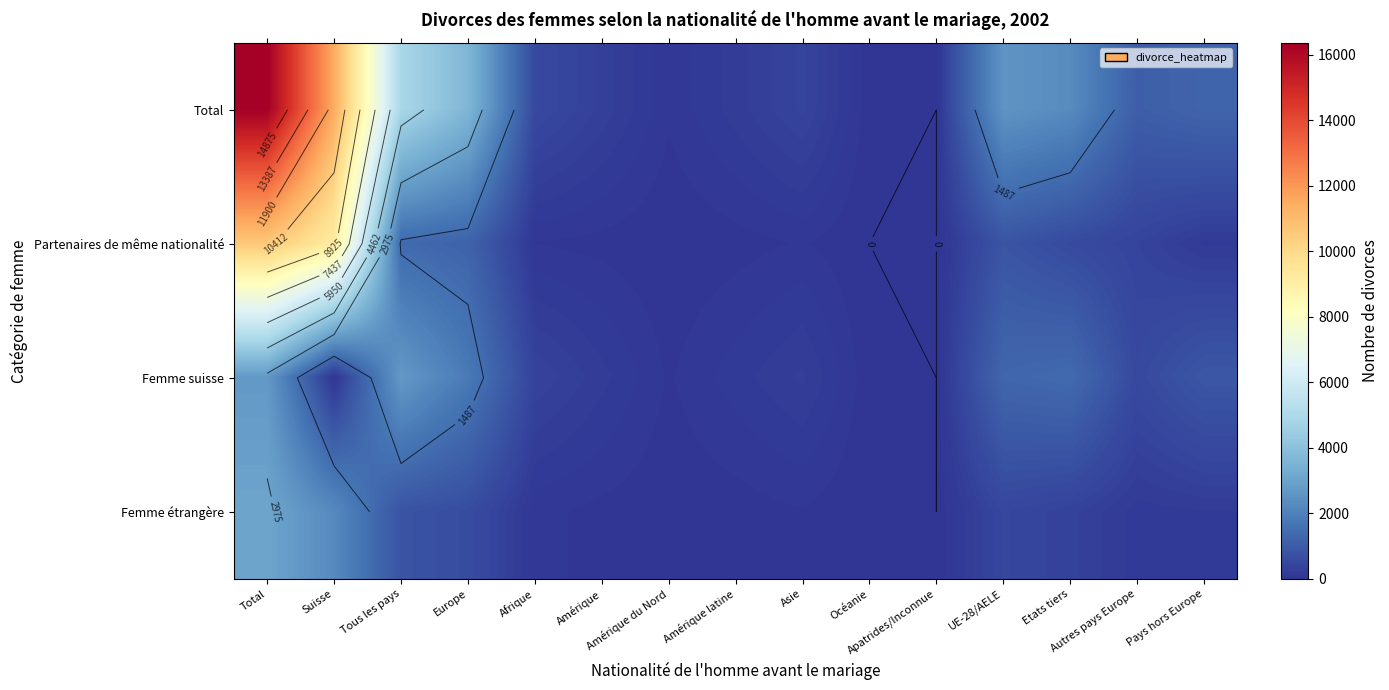

At Pays hors Europe, list the series in order from smallest to largest.

Partenaires de même nationalité, Femme étrangère, Femme suisse, Total